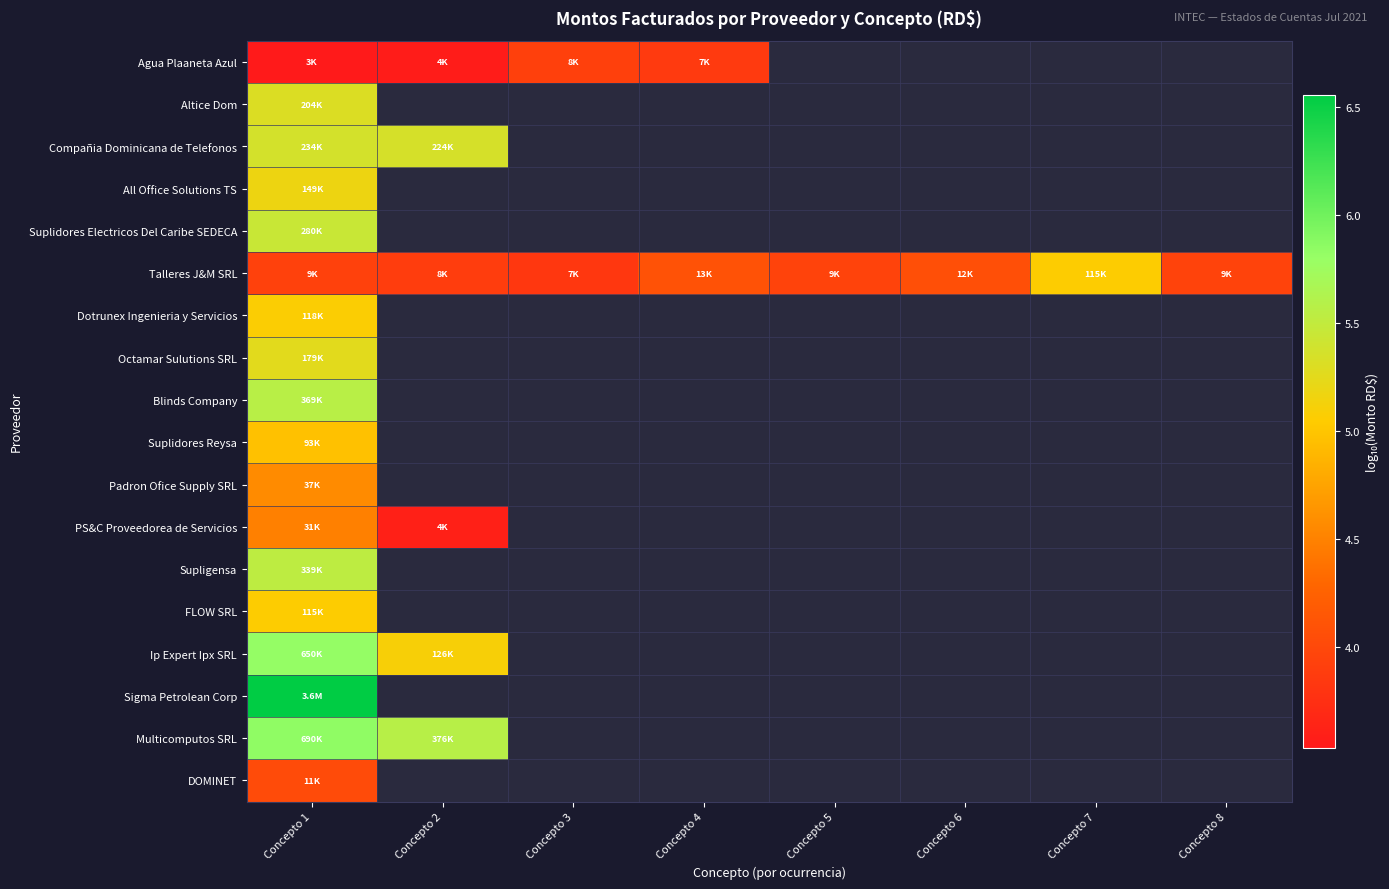

Which label corresponds to the smallest value in the chart?

Concepto 1